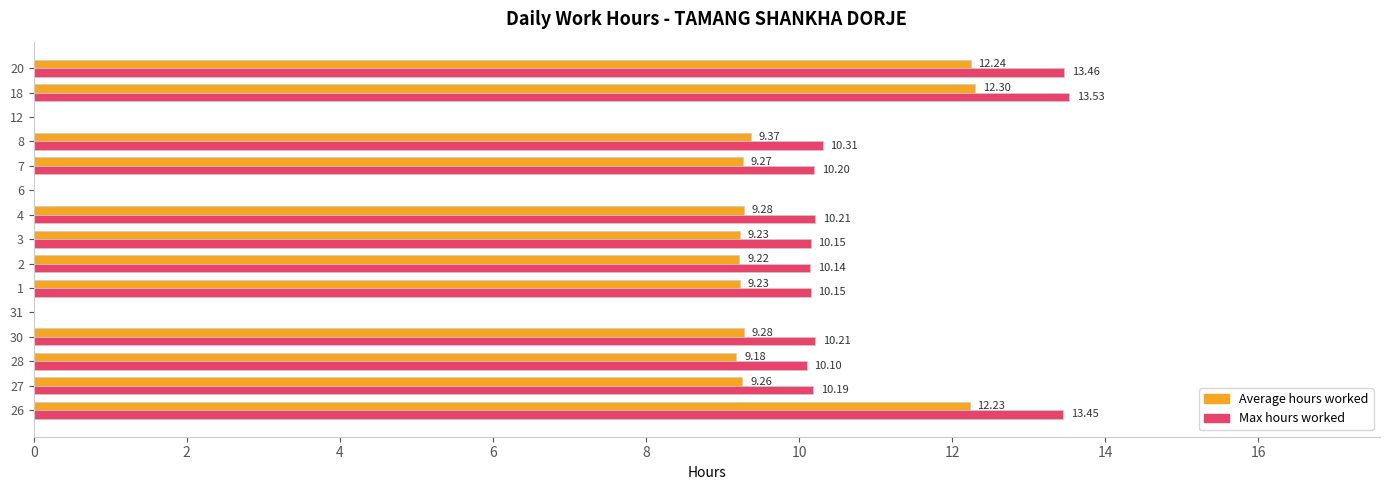

At which category is the sum across all series the highest?

18